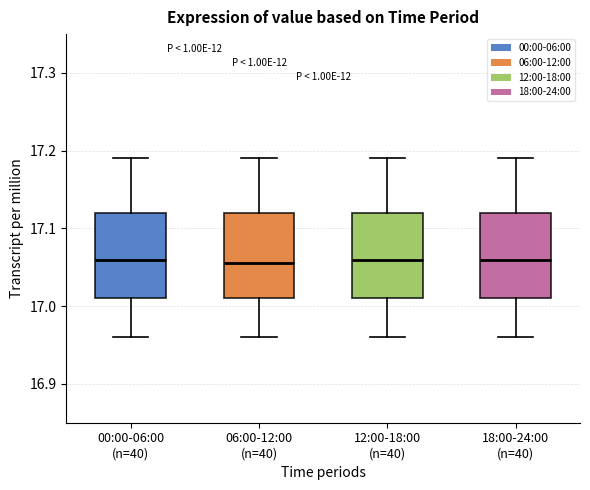

Reading left to right, transcribe this box plot: for each box, give where its median line is, the range the box spans, and where its two whiskers end, as read against the y-axis. The values are not printed on the chart, so give them approximately, as read against the axis.

00:00-06:00 (n=40): median 17.06, box 17.01 to 17.12, whiskers 16.96 to 17.19
06:00-12:00 (n=40): median 17.06, box 17.01 to 17.12, whiskers 16.96 to 17.19
12:00-18:00 (n=40): median 17.06, box 17.01 to 17.12, whiskers 16.96 to 17.19
18:00-24:00 (n=40): median 17.06, box 17.01 to 17.12, whiskers 16.96 to 17.19